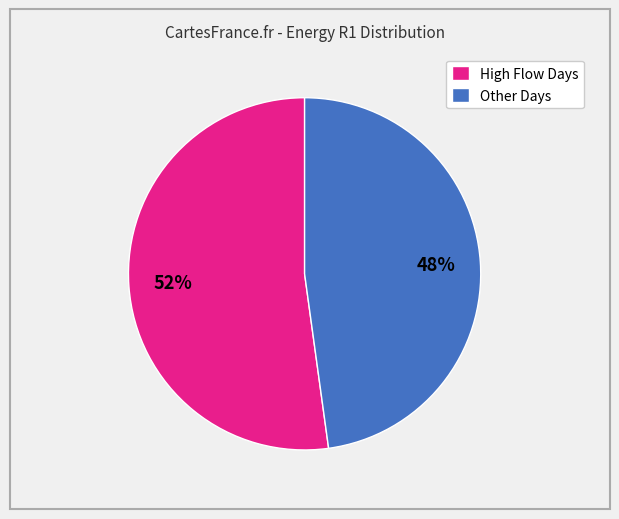

To the nearest percent, what portion does Other Days represent?

48%